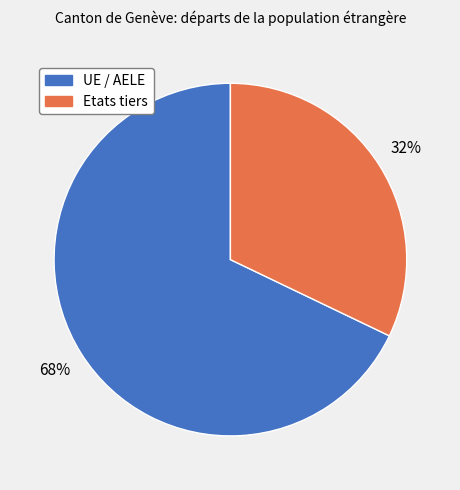

What percentage is the Etats tiers slice, to the nearest percent?

32%